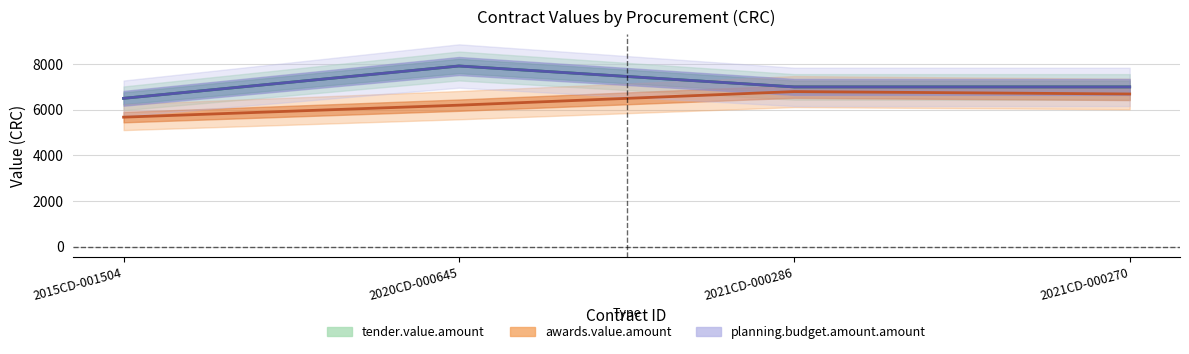

At which category does the chart reach its minimum across all series?

2015CD-001504